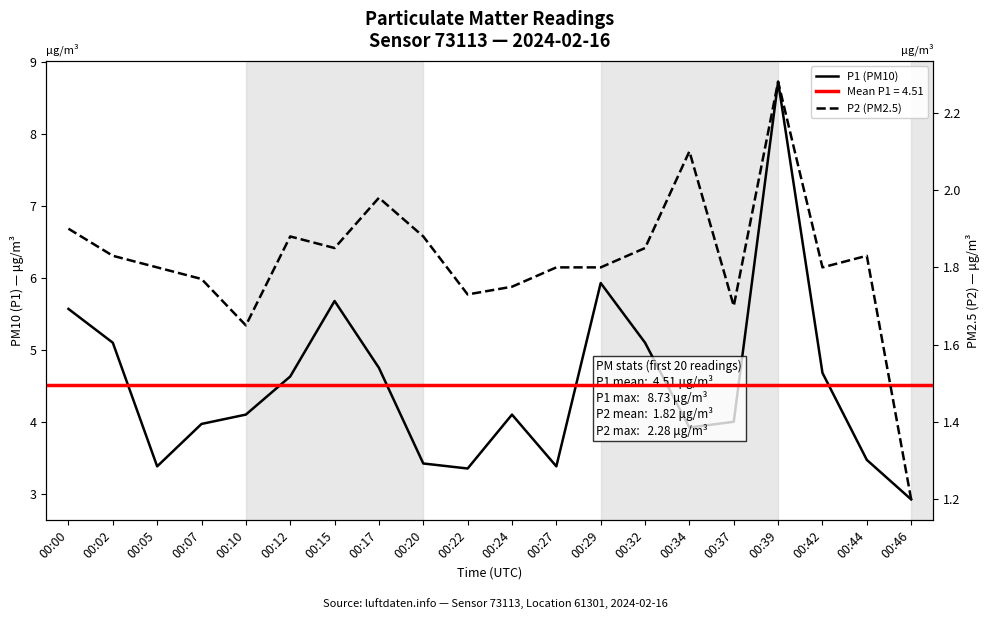

How many values in the P1 (PM10) series are below 4?

8